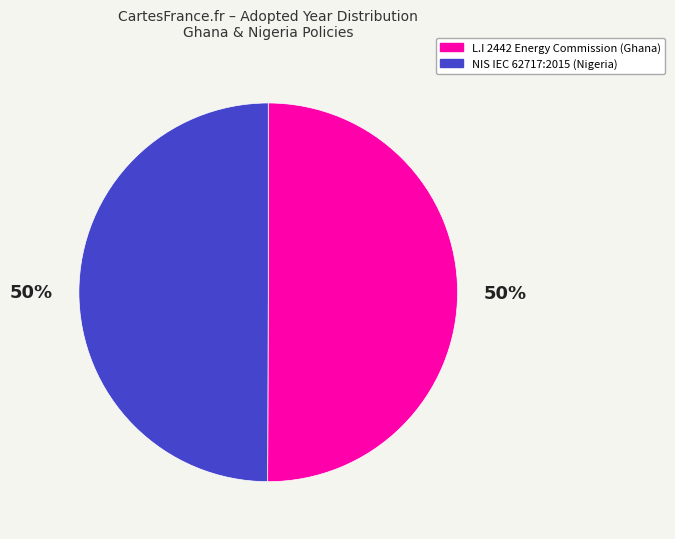

To the nearest percent, what percentage of the pie is NIS IEC 62717:2015 (Nigeria)?

50%